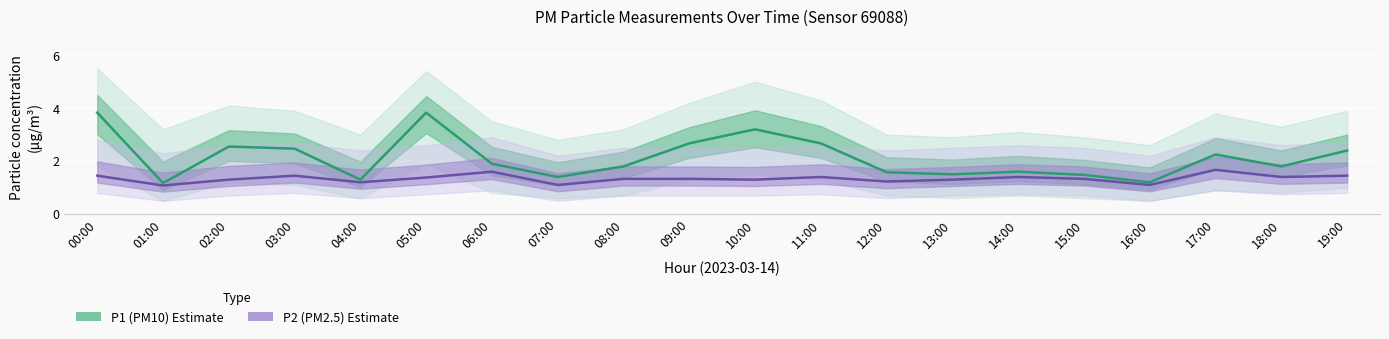

What is the difference between the maximum and minimum values in the P2 (PM2.5) series?

0.6